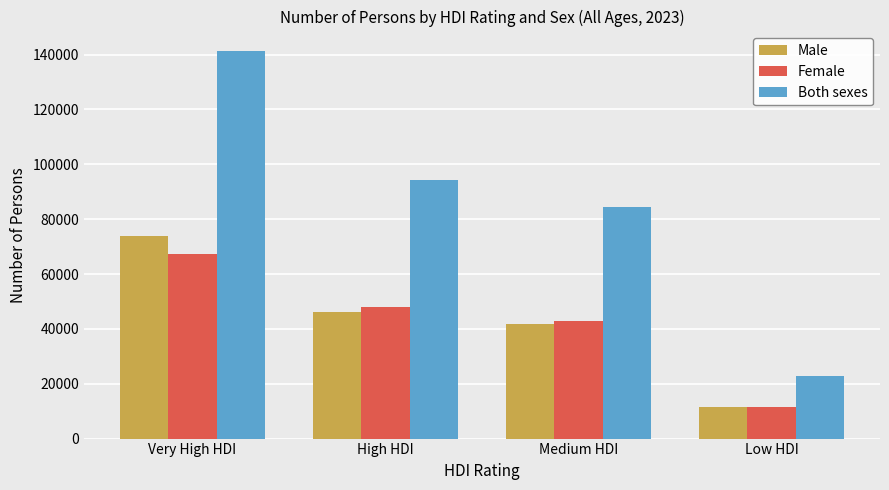

The Female series shows 47994 at High HDI. True or false?

True